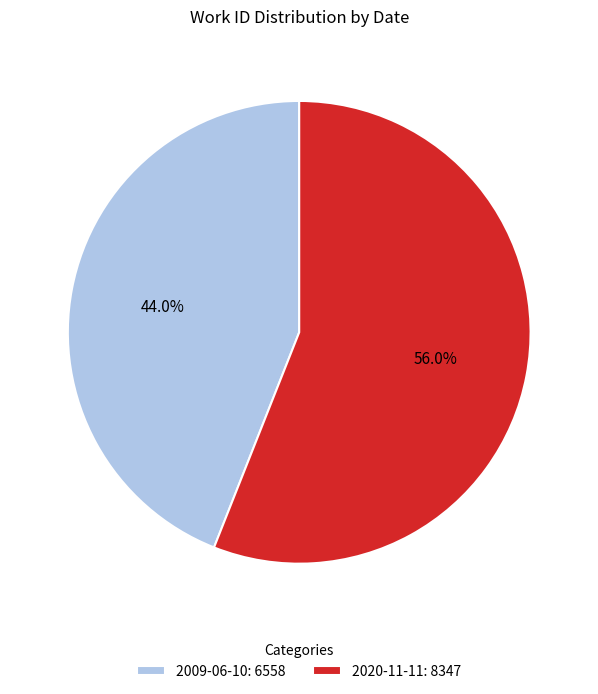

Rank the categories by value from lowest to highest.

2009-06-10, 2020-11-11